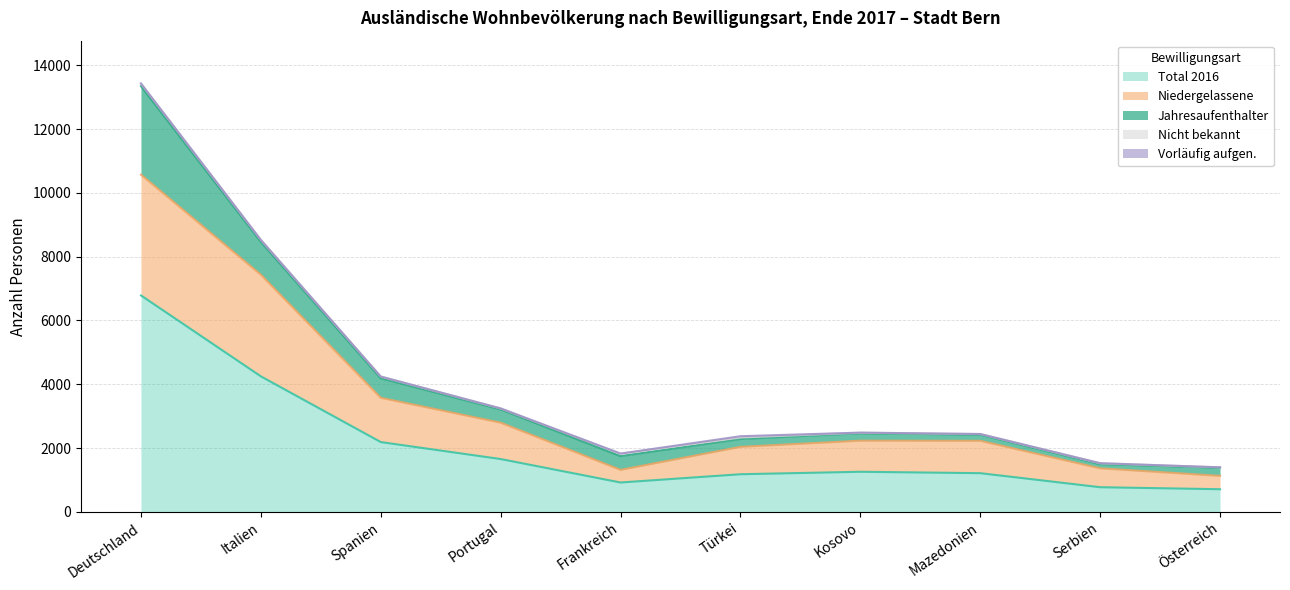

What is the difference between the Jahresaufenthalter values at Türkei and Österreich?

9